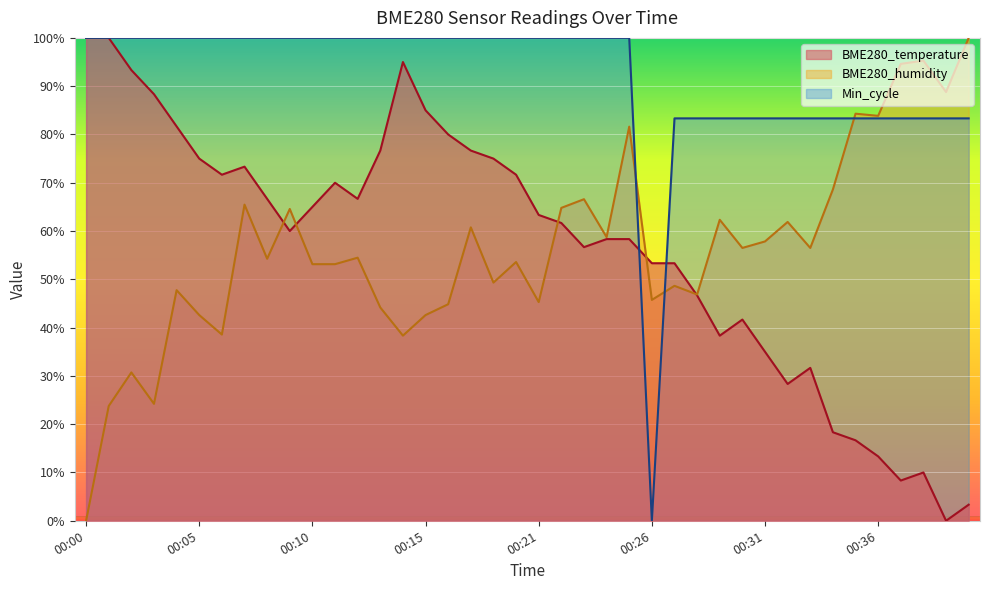

How many lines are shown in the chart?

3